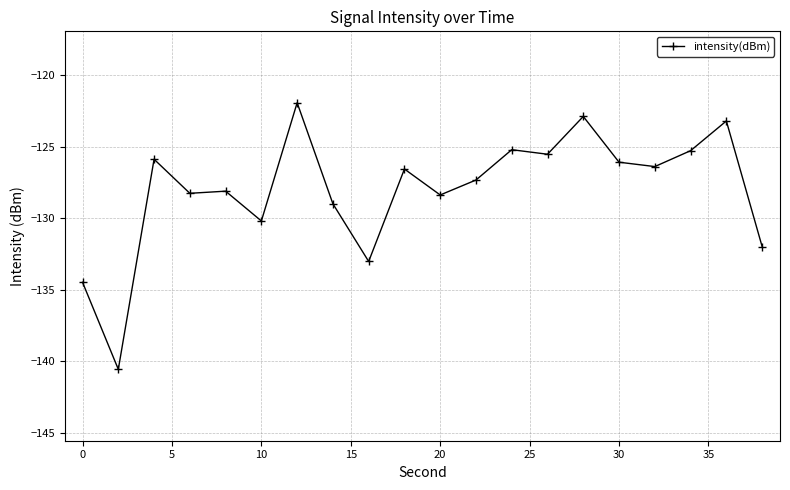

What is the greatest value displayed?

-121.9